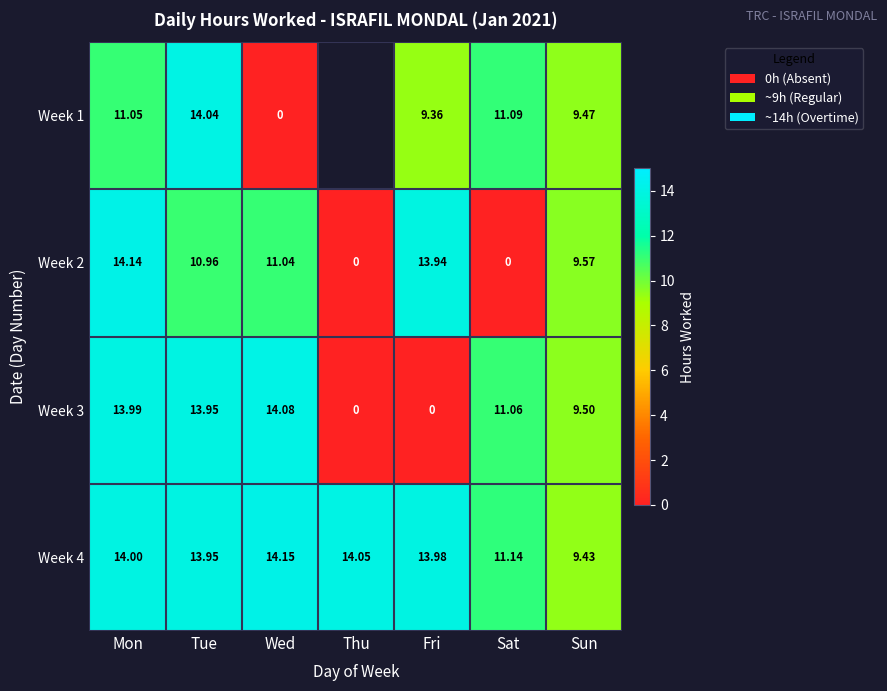

What is the difference between the Week 4 values at Sat and Wed?

3.0